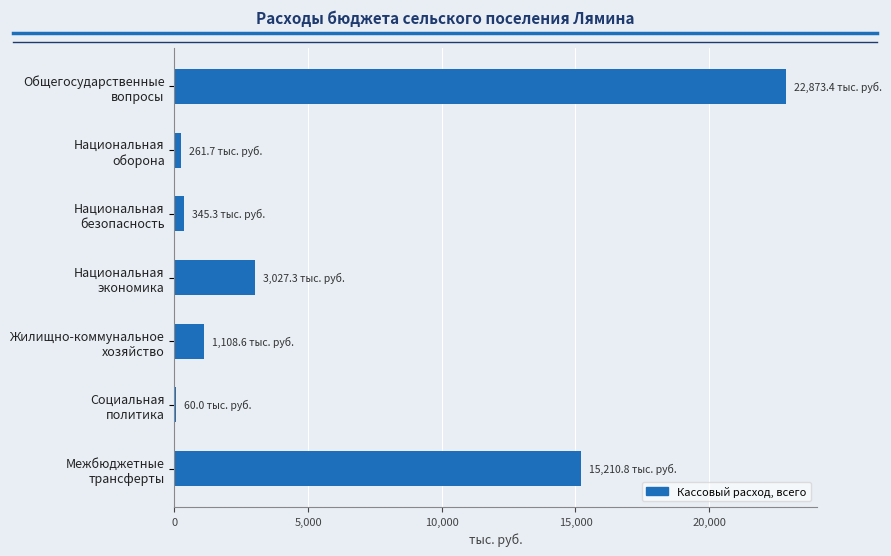

What is the average value?

6126.7